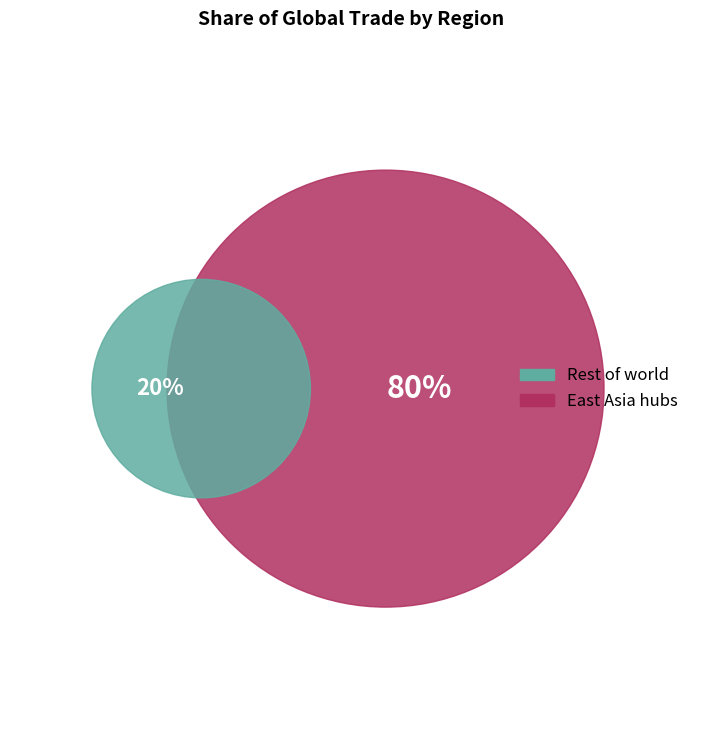

Which slice is the largest?

East Asia hubs